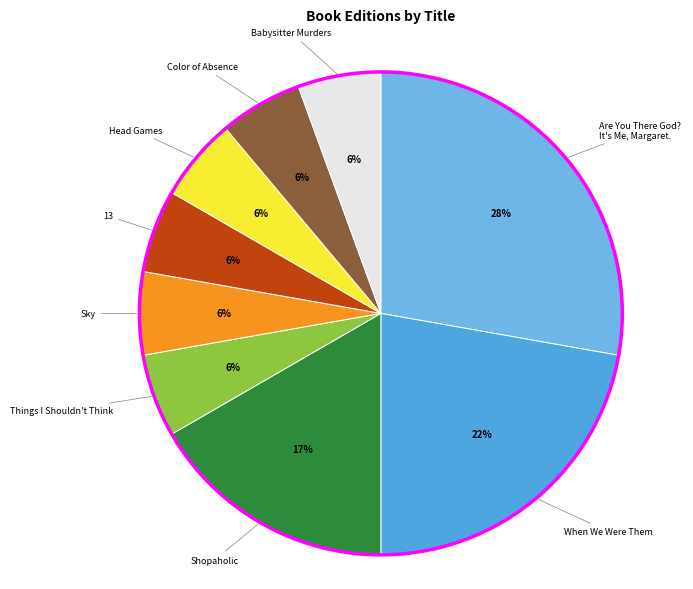

How many slices are in this pie chart?

9